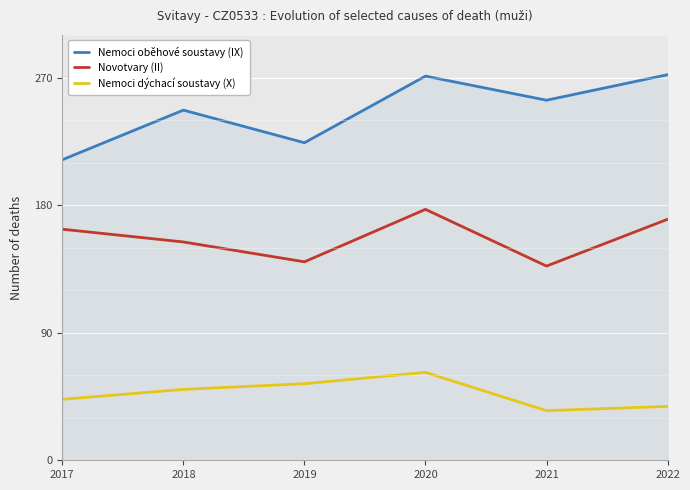

Where does the Novotvary (II) series first go above 163?

2020